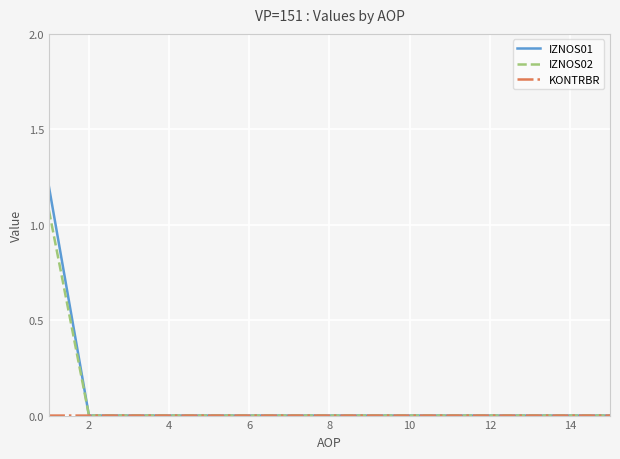

How many series are shown in this chart?

3